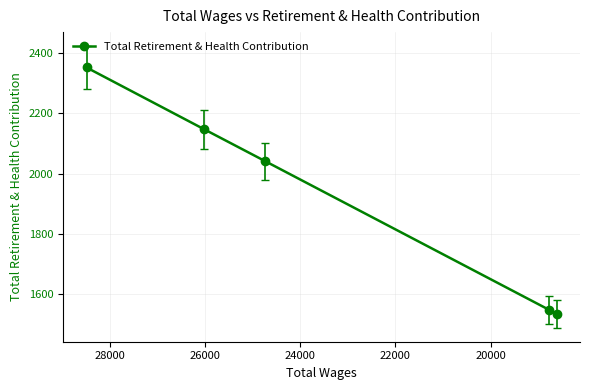

What is the maximum value shown in the chart?

2351